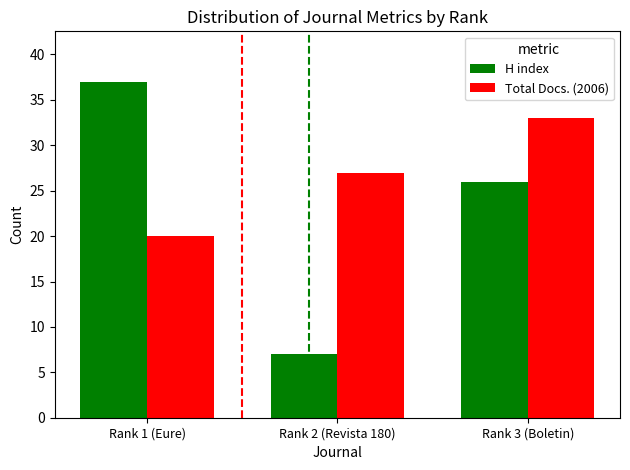

At which category is the sum across all series the highest?

Rank 3 (Boletin)